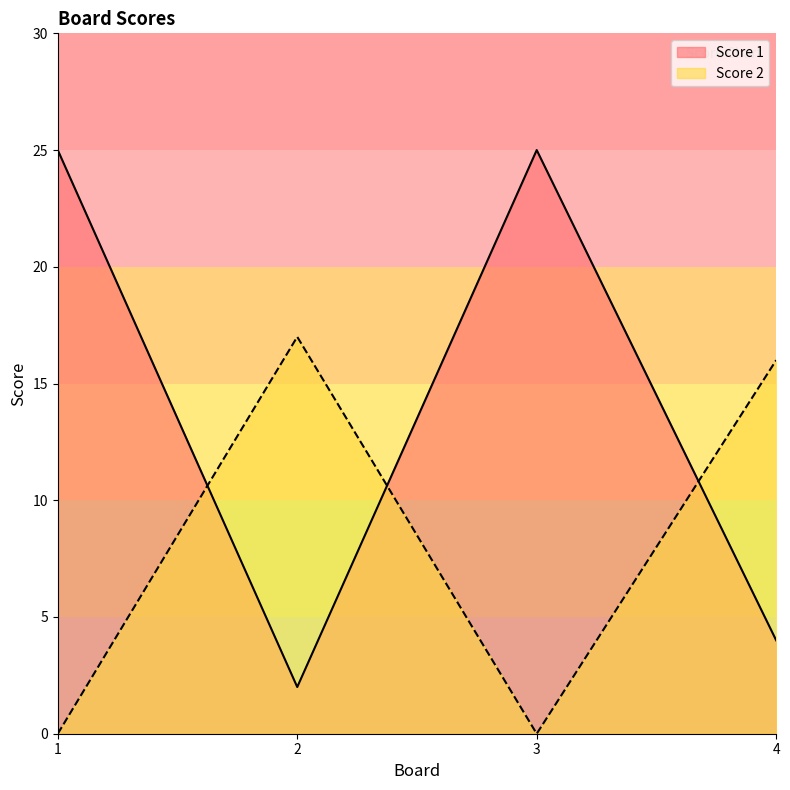

How many categories are shown in the chart?

4